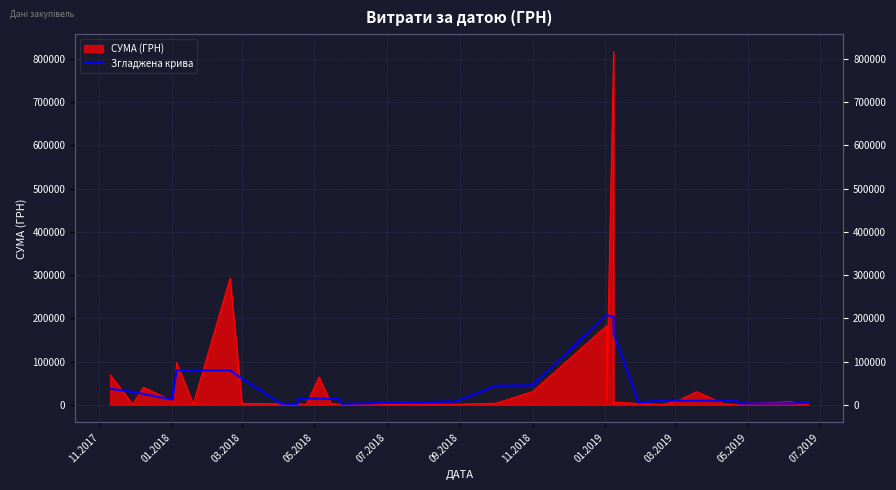

What is the minimum value shown in the chart?

1752.4